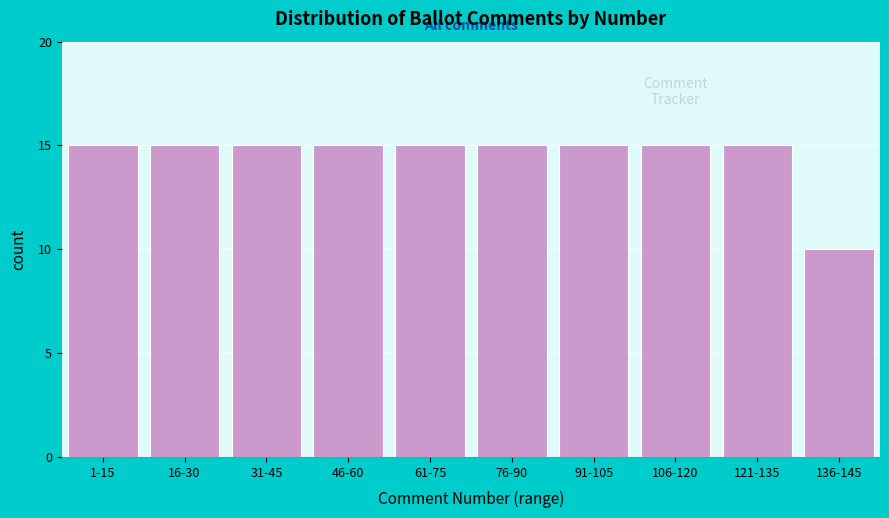

Reading left to right, list all the values displayed in this chart.

15	15	15	15	15	15	15	15	15	10